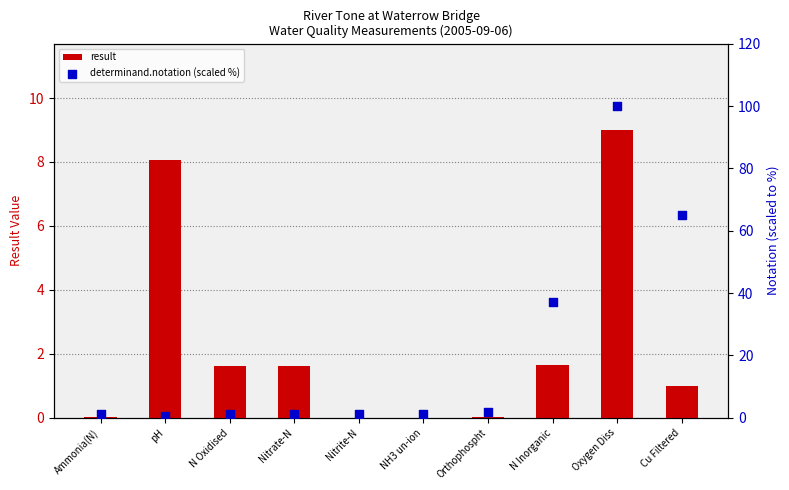

At how many categories does at least one series exceed 72?

1